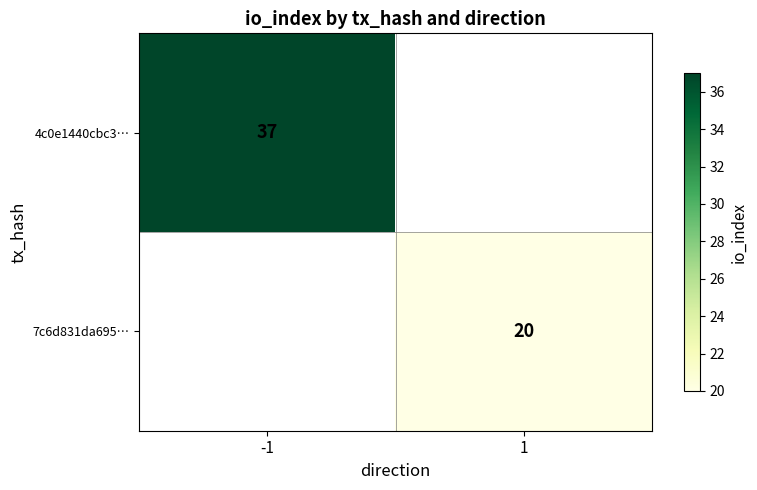

The value of 4c0e1440cbc3… at -1 is 37. True or false?

True